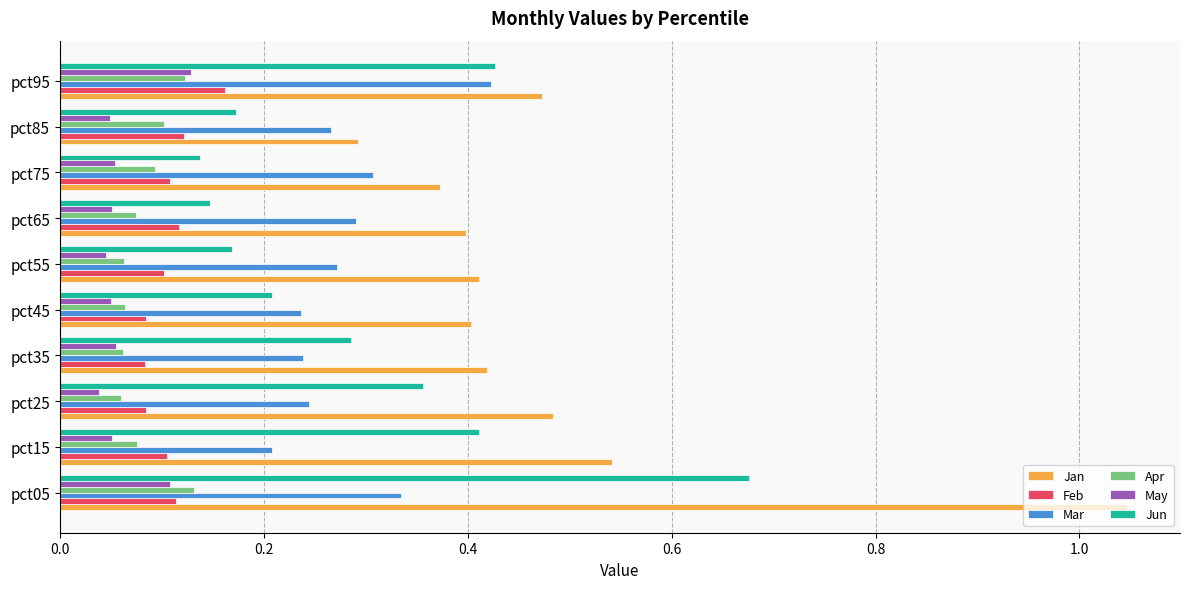

How many Jun values are between 0 and 1?

10